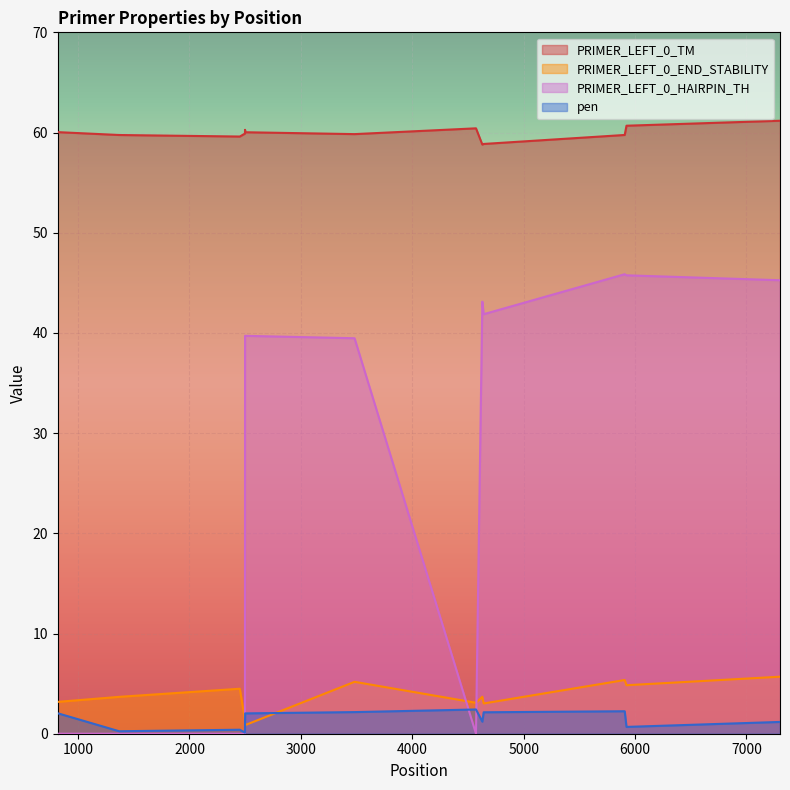

True or false: pen has a value of 0.8 at 4629.

False